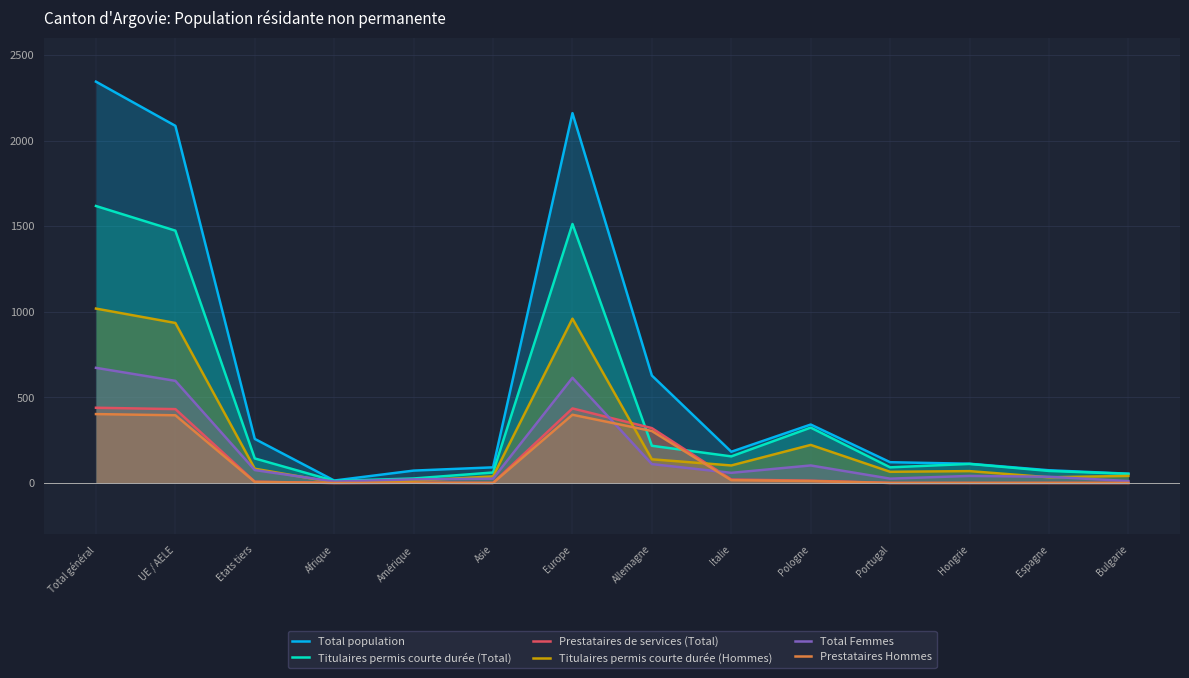

At which category does Prestataires Hommes reach its first local peak?

Amérique